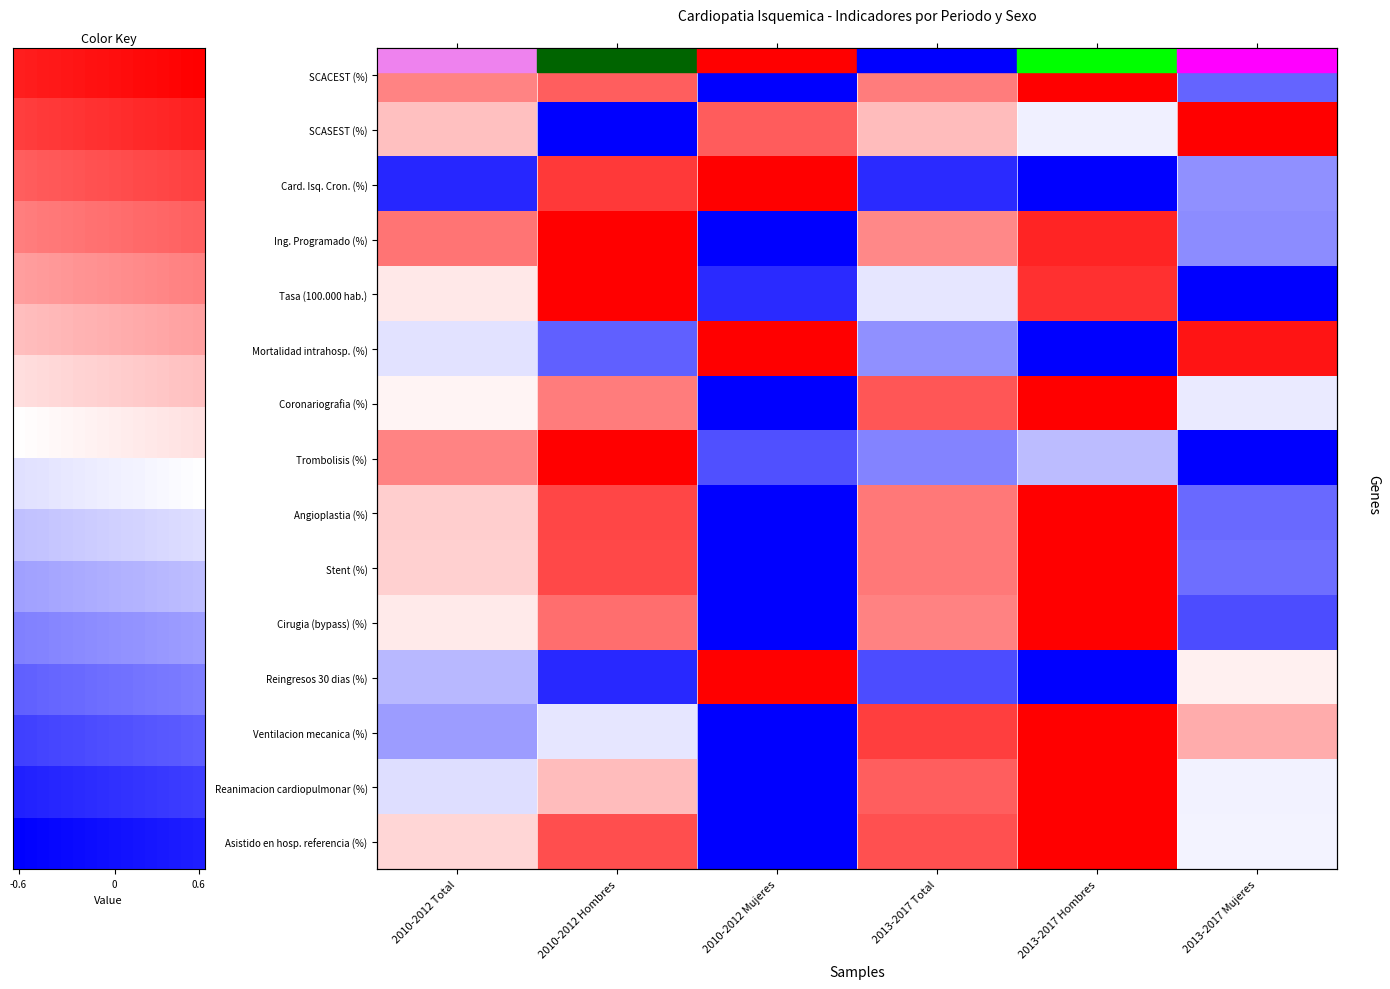

At how many categories does at least one series exceed 0?

6